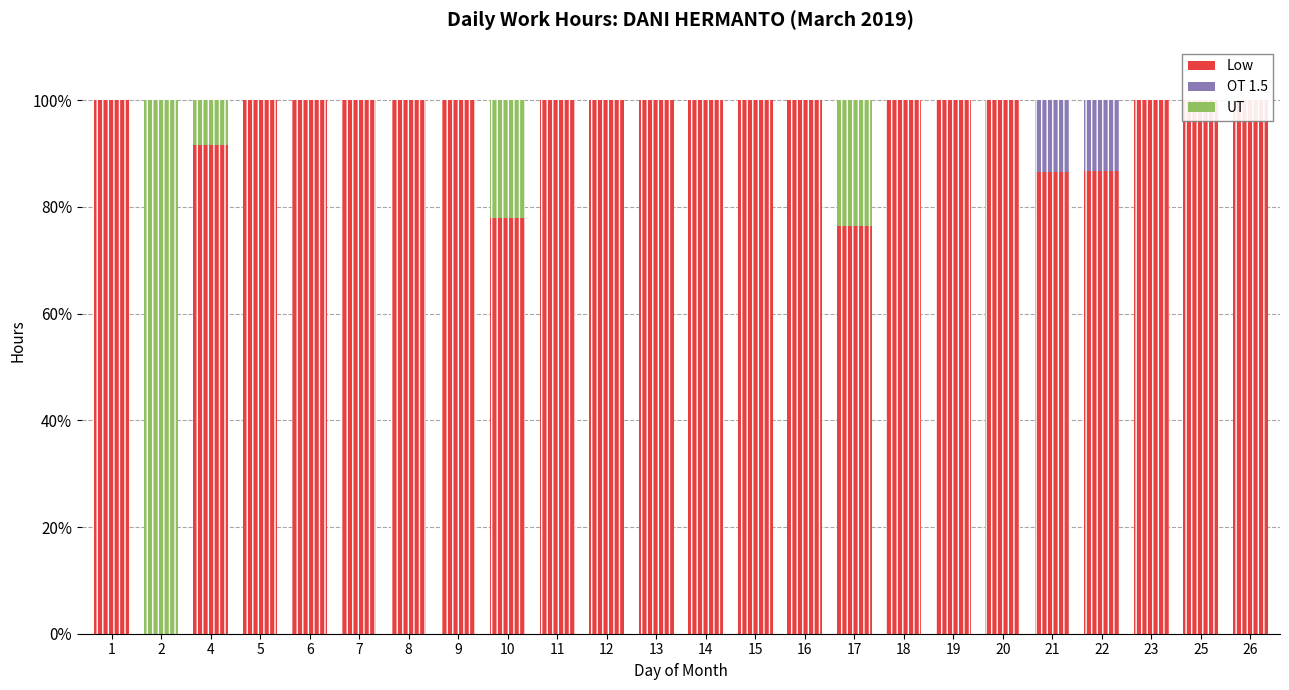

What are all the series names shown in the legend?

Low, OT 1.5, UT